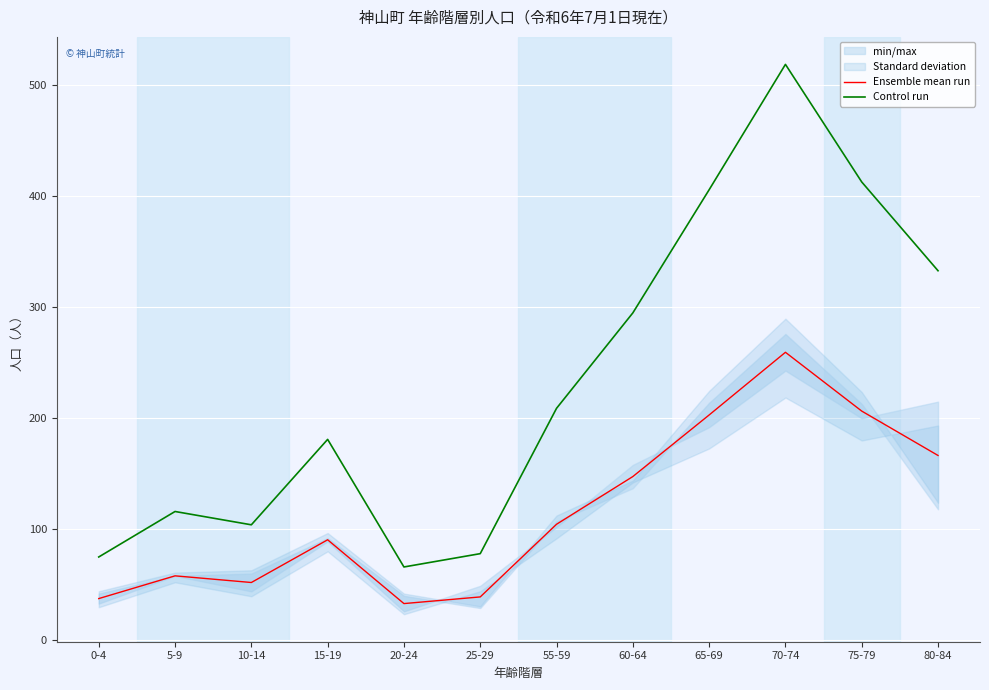

True or false: Control run and Ensemble mean run cross at least once.

False